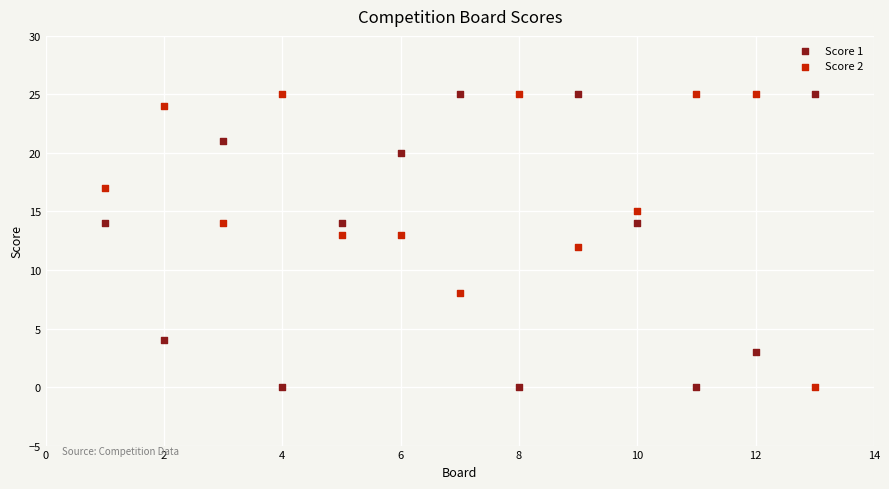

What are all the series names shown in the legend?

Score 1, Score 2